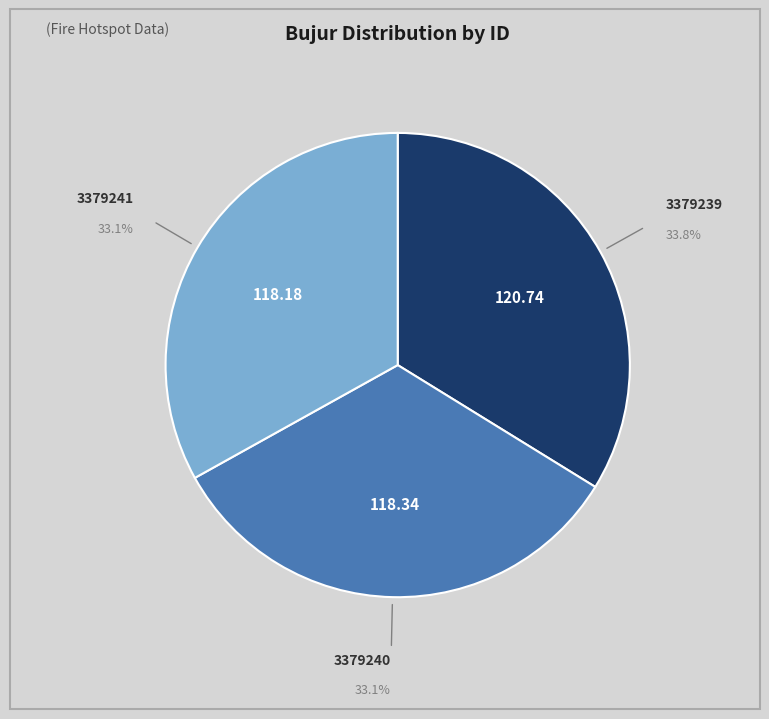

Is there a majority slice in this chart?

No